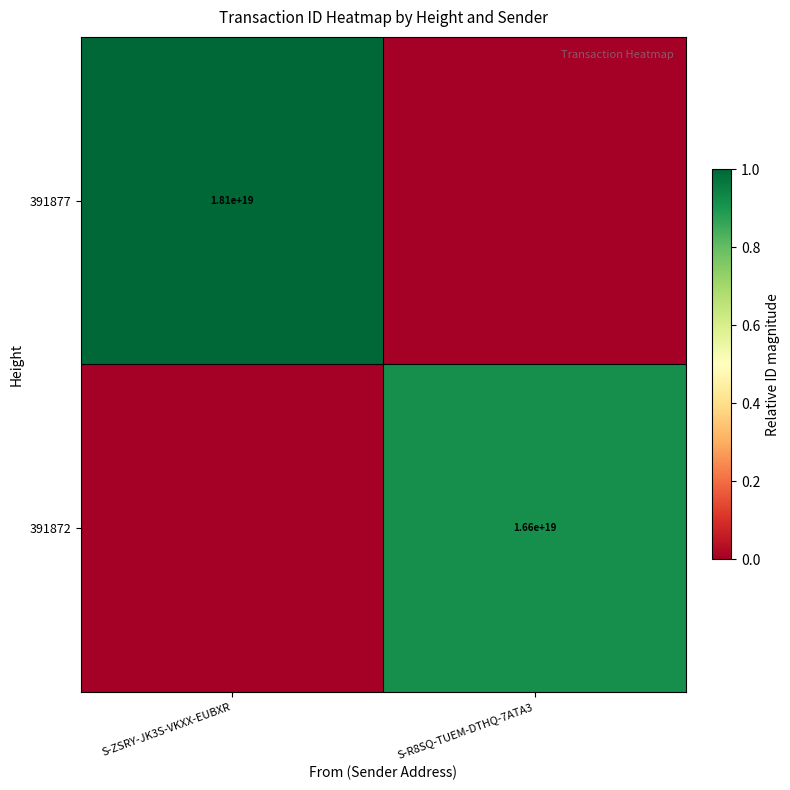

Is it true that 391877 equals 10725400735330705408 at S-ZSRY-JK3S-VKXX-EUBXR?

False